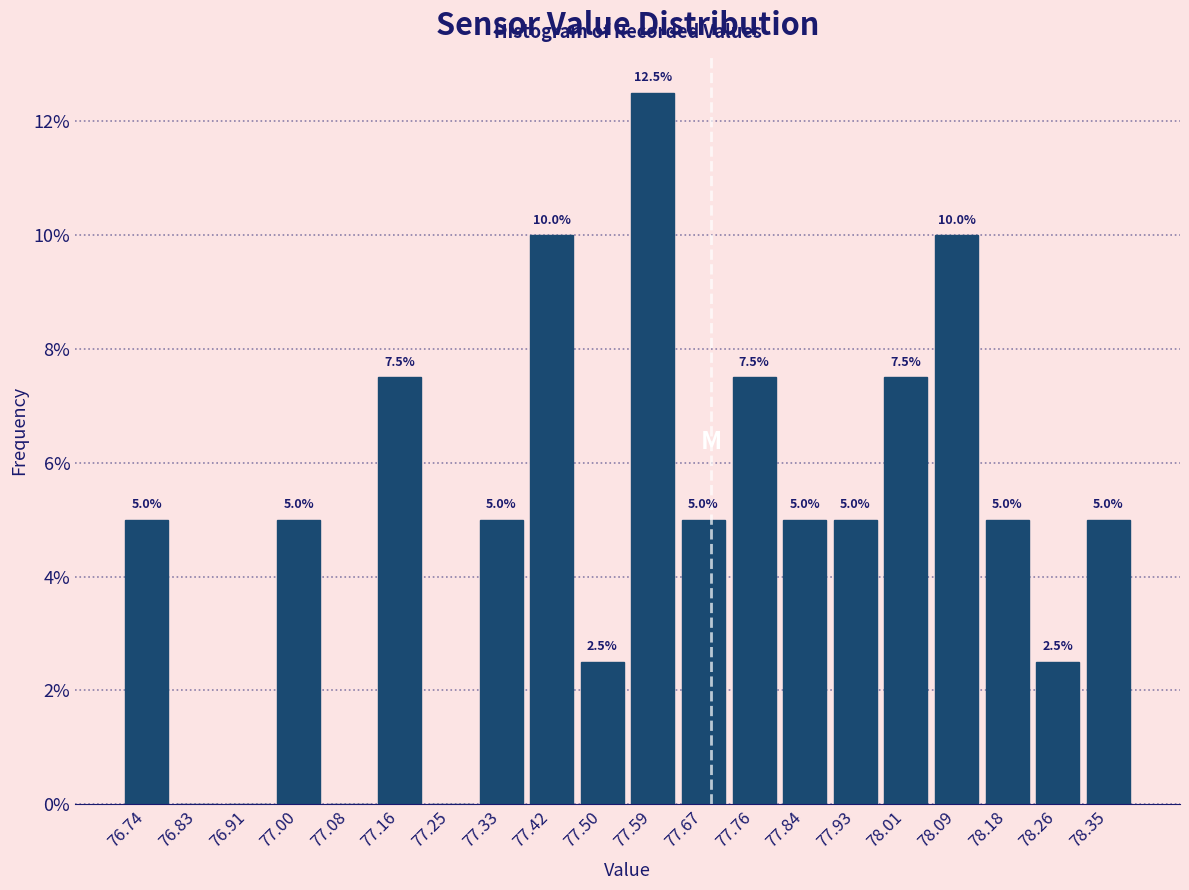

Which range on the x-axis has the tallest bar?

77.55 to 77.63